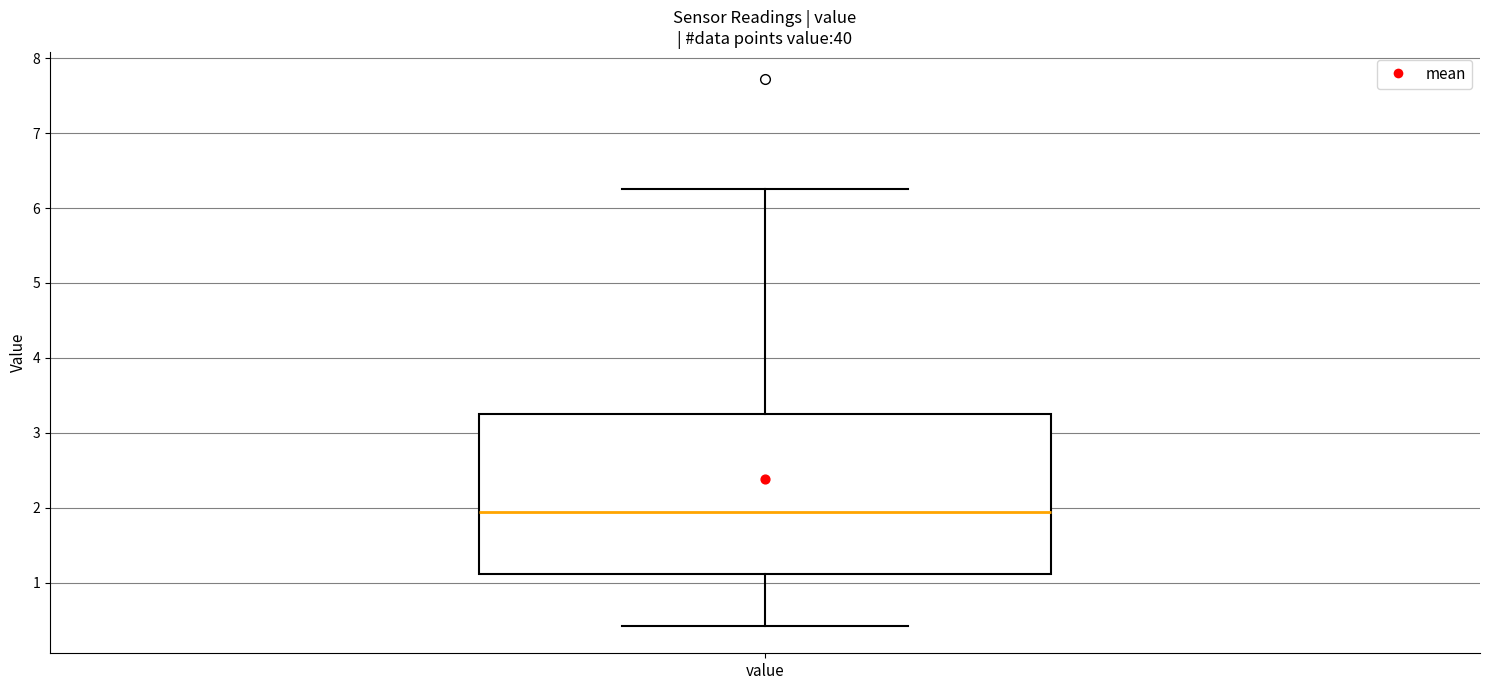

Read this box plot against the y-axis: the position of the median line, the range covered by the box, and the ends of both whiskers. The values are not printed on the chart, so give them approximately, as read against the axis.

median 1.9, box 1.1 to 3.3, whiskers 0.4 to 6.3